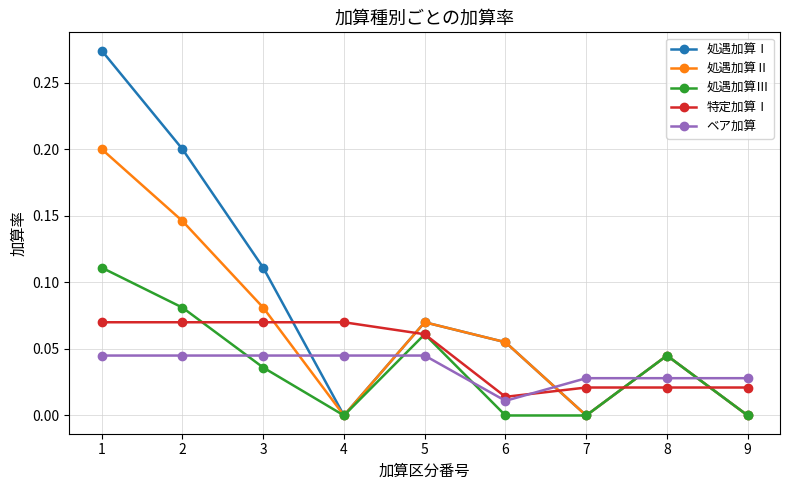

List the series in order of their peak value, highest first.

処遇加算Ⅰ, 処遇加算Ⅱ, 処遇加算Ⅲ, 特定加算Ⅰ, ベア加算